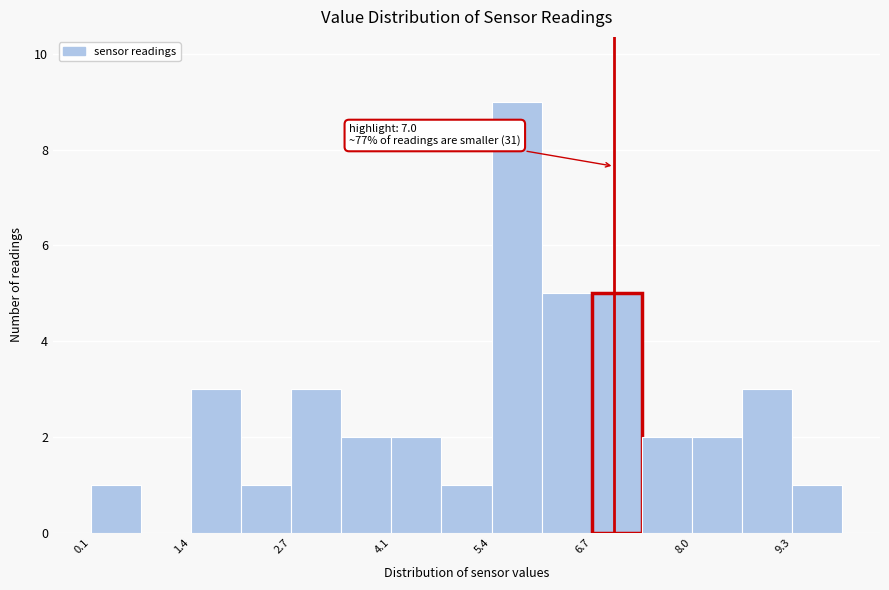

Read against the x-axis, roughly where is the centre of the tallest bar?

5.8